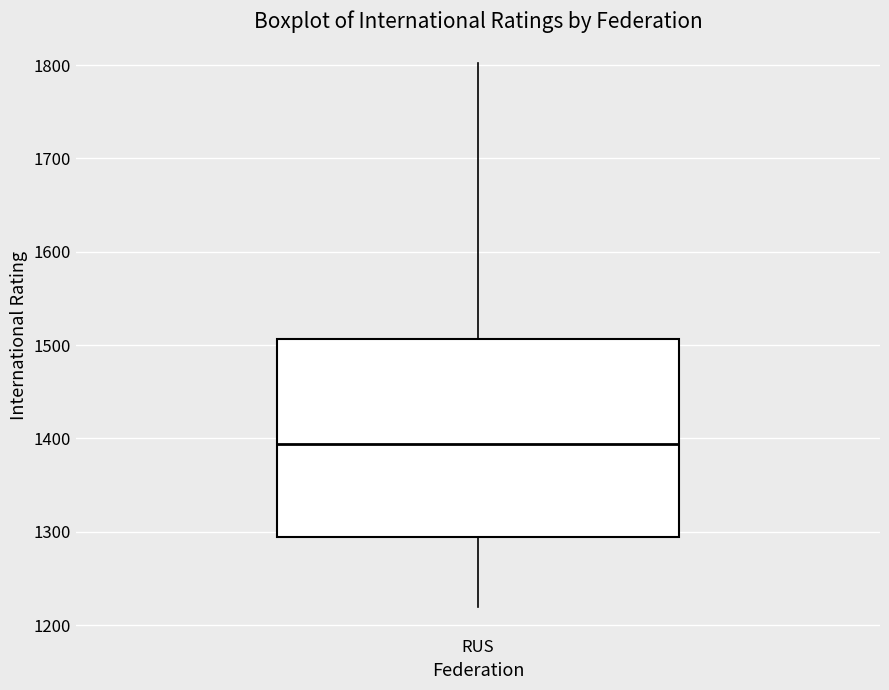

Read this box plot against the y-axis: the position of the median line, the range covered by the box, and the ends of both whiskers. The values are not printed on the chart, so give them approximately, as read against the axis.

median 1390, box 1290 to 1510, whiskers 1220 to 1800